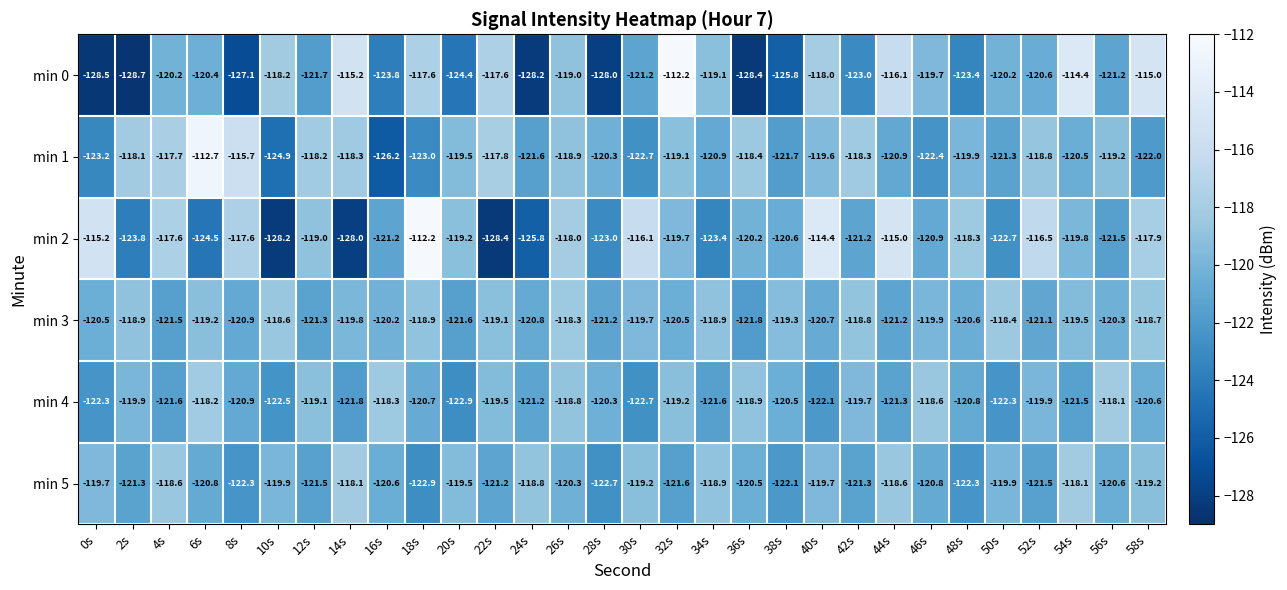

Where does the min 1 series first go above -119?

2s